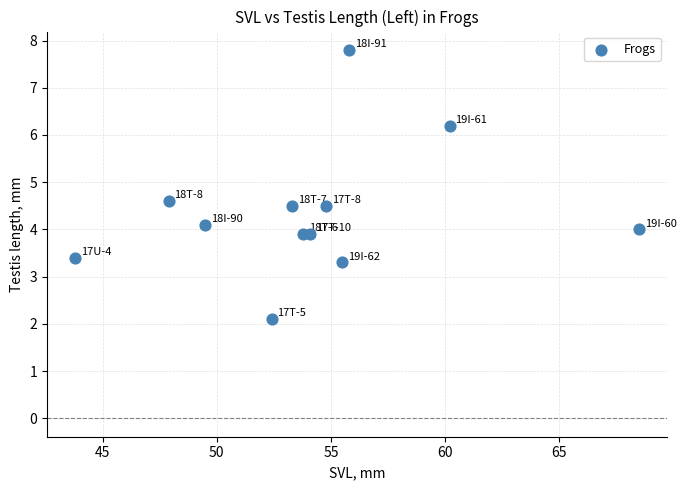

What is the range of Y values (max minus min)?

5.7